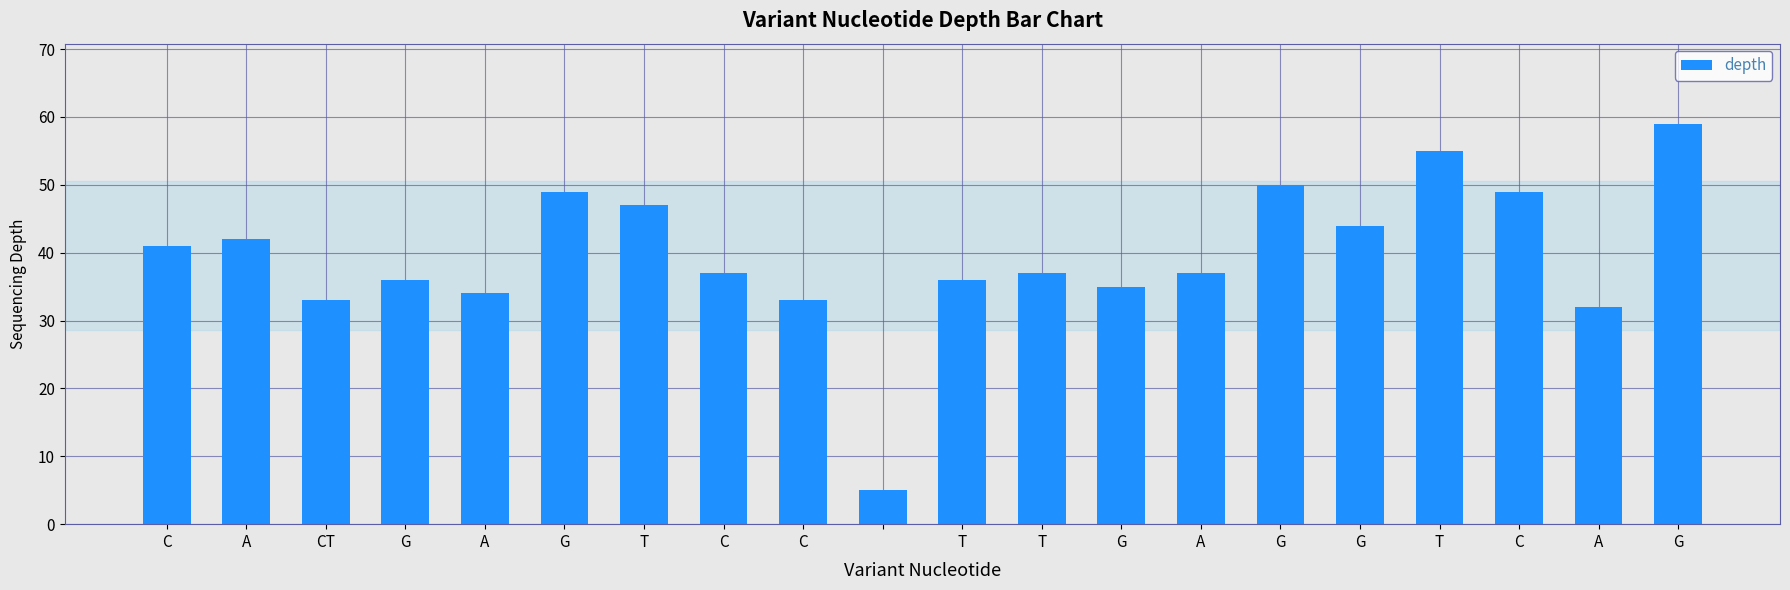

How many categories are shown in the chart?

20